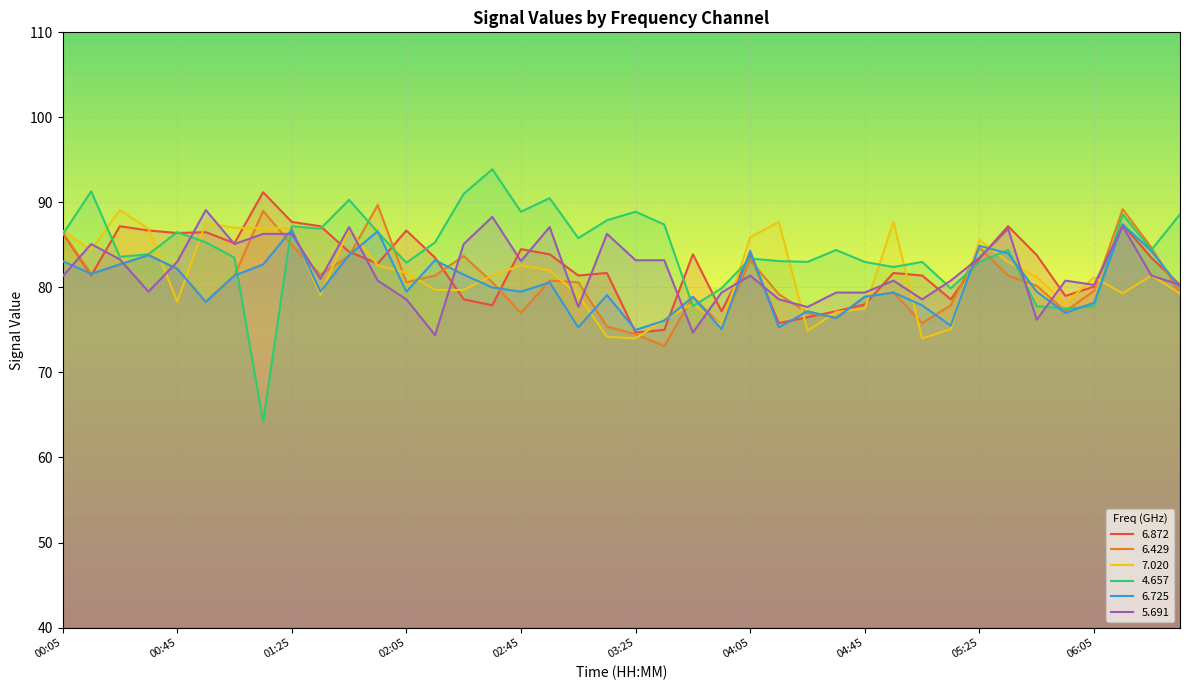

Rank the series at 05:35 from highest to lowest value.

  6.872,   5.691,   4.657,   6.725,   7.020,   6.429